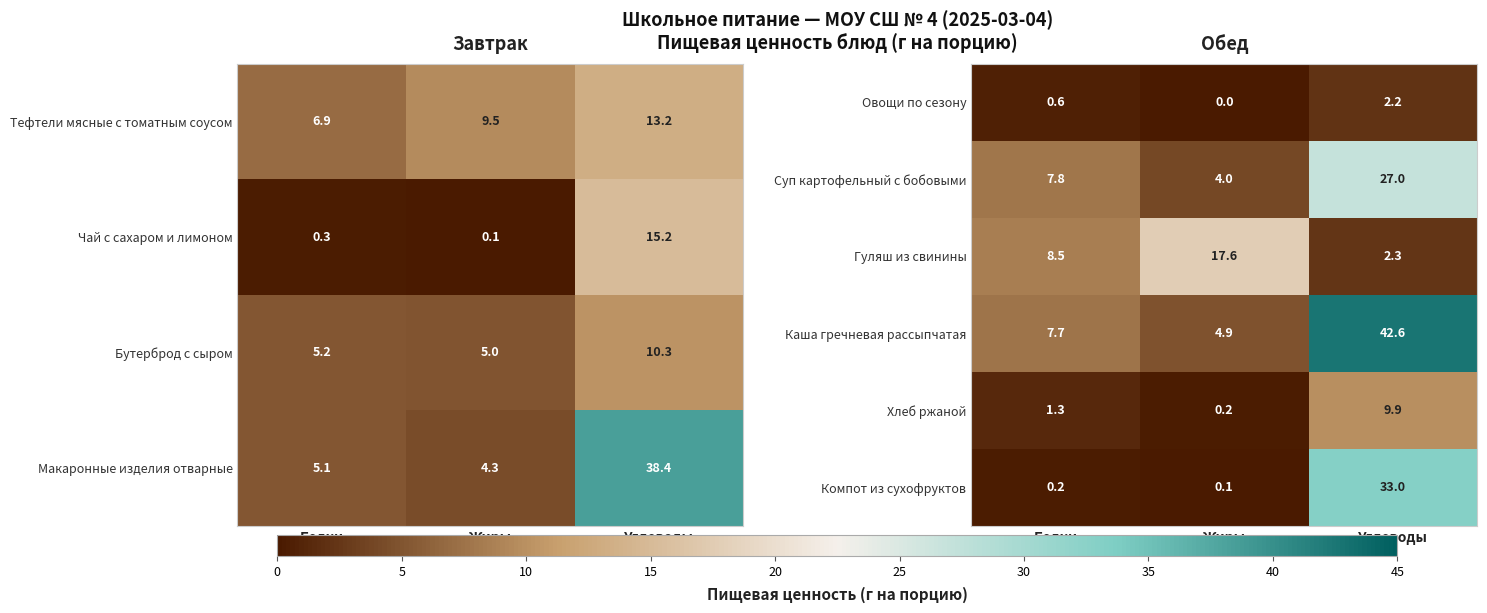

What is the sum of the Гуляш из свинины values at Белки and Жиры?

26.1